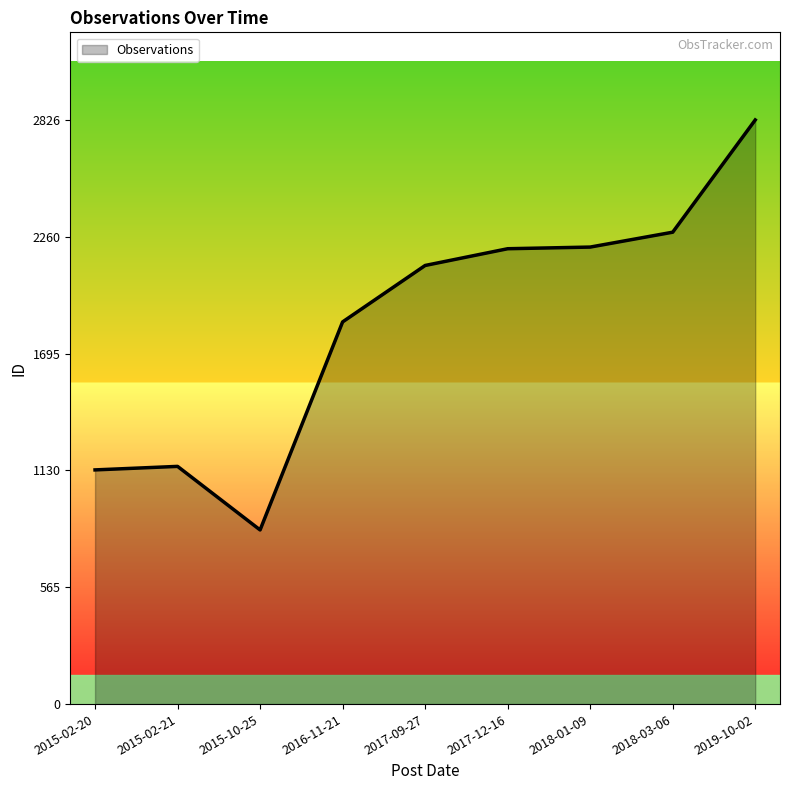

What is the difference between the values at 2018-03-06 and 2017-12-16?

80.0